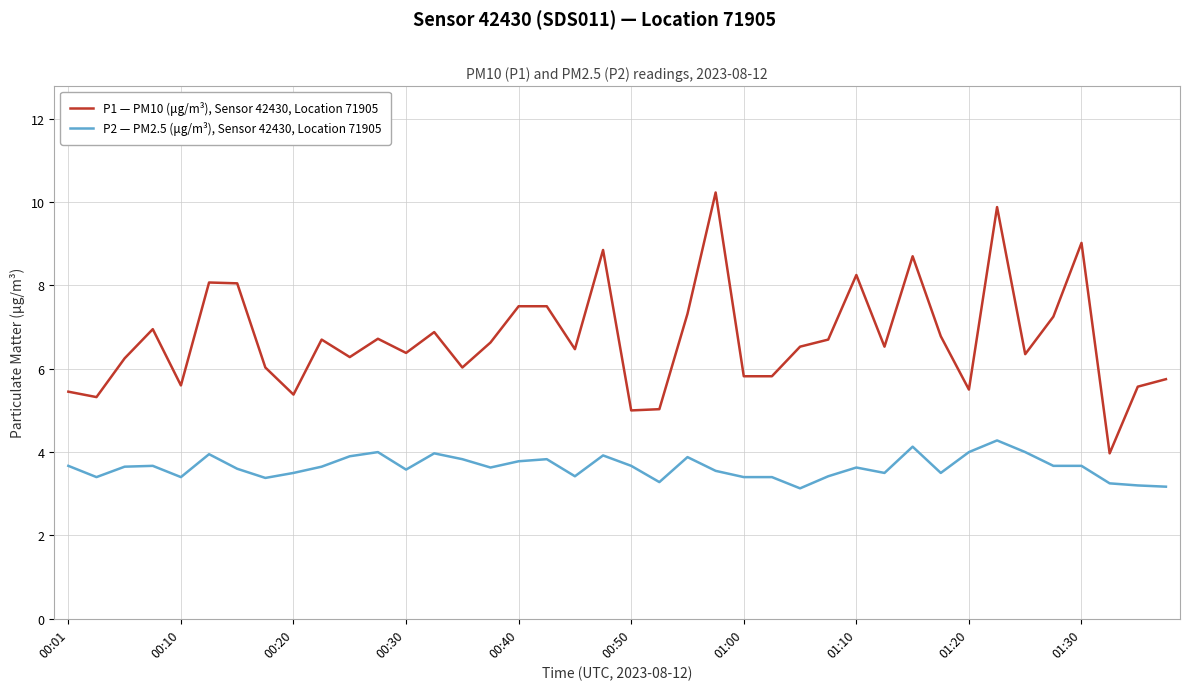

What is the difference between the maximum and minimum values in the P1 — PM10 (μg/m³), Sensor 42430, Location 71905 series?

6.3